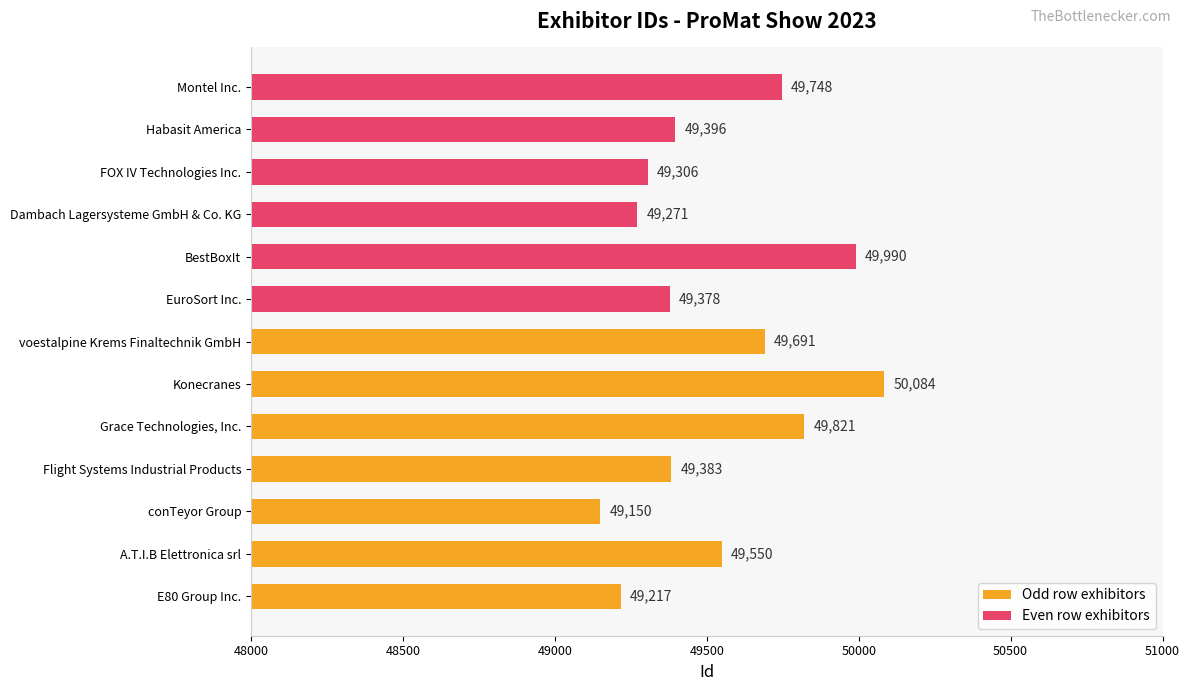

What is the approximate value at A.T.I.B Elettronica srl, to the nearest 100?

49600